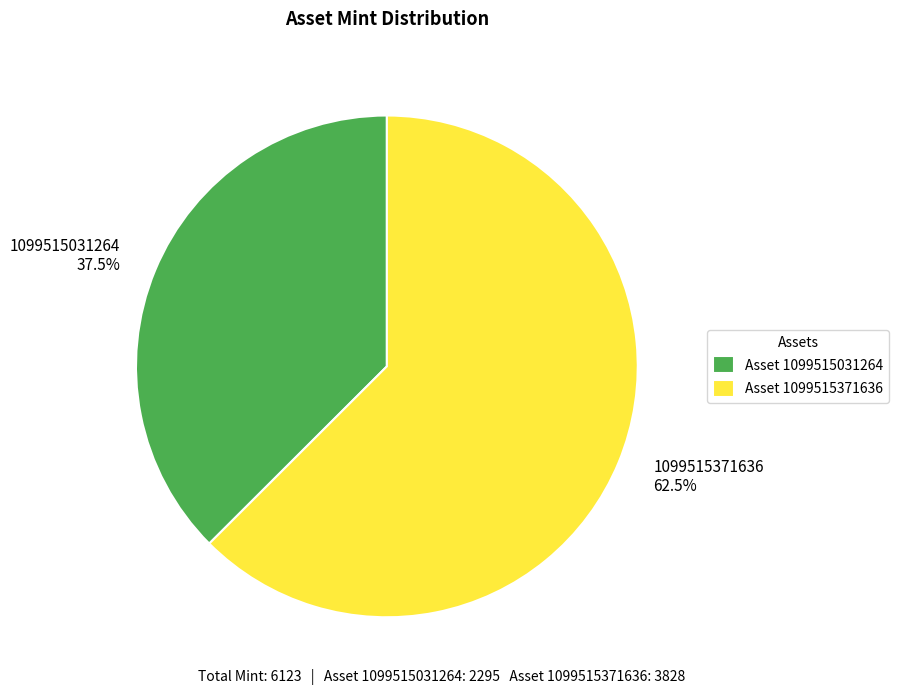

Count the number of slices in the pie.

2